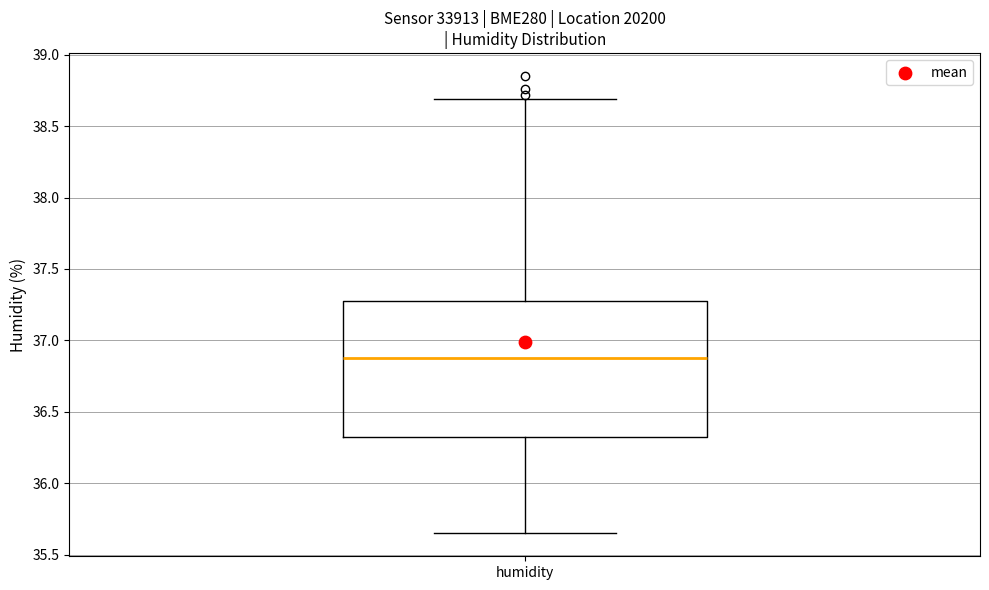

Where does the upper whisker of the box for humidity end on the y-axis? The values are not printed on the chart, so give them approximately, as read against the axis.

38.70